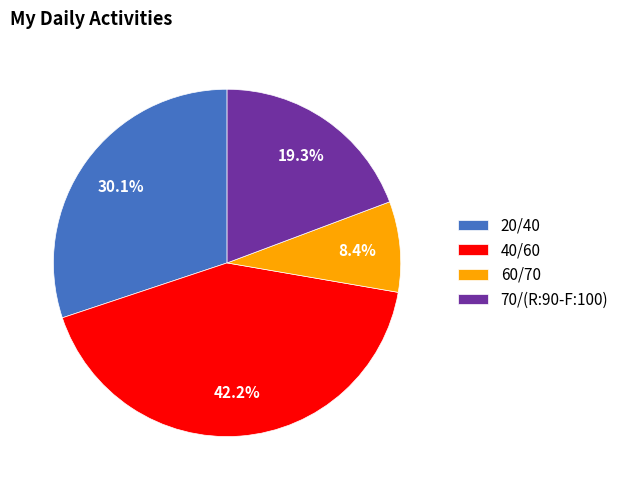

Does 40/60 represent more than half of the total?

No